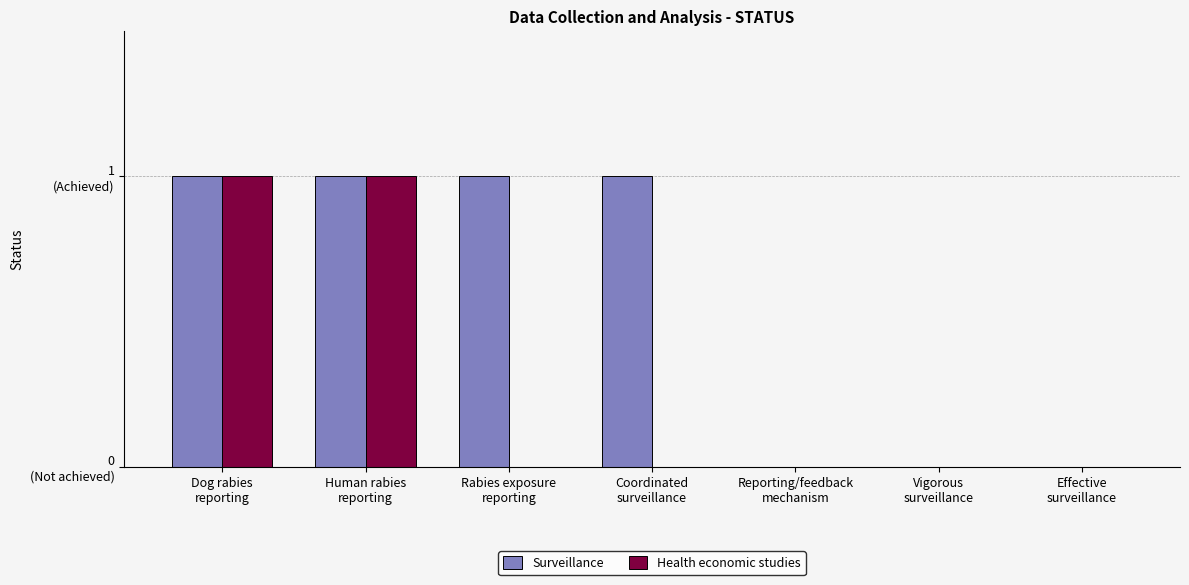

List the labels in order of Health economic studies value, smallest first.

Rabies exposure
reporting, Coordinated
surveillance, Reporting/feedback
mechanism, Vigorous
surveillance, Effective
surveillance, Dog rabies
reporting, Human rabies
reporting